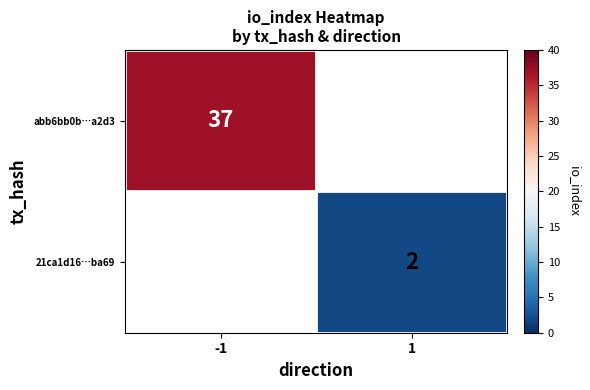

Which category has the lowest value across all series?

1